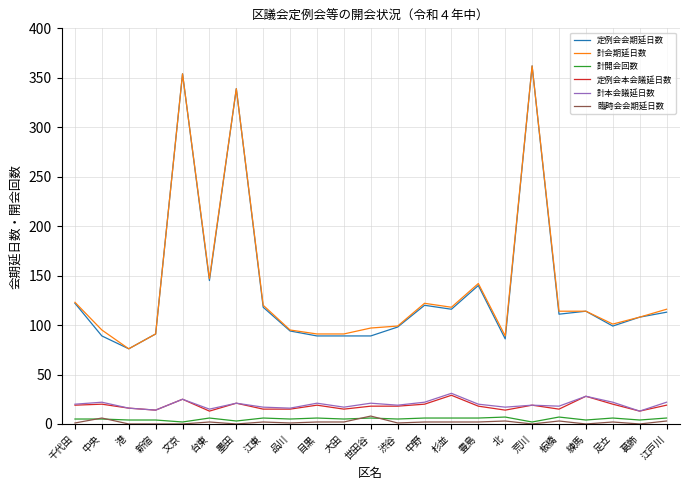

What are all the series names shown in the legend?

定例会会期延日数, 計会期延日数, 計開会回数, 定例会本会議延日数, 計本会議延日数, 臨時会会期延日数